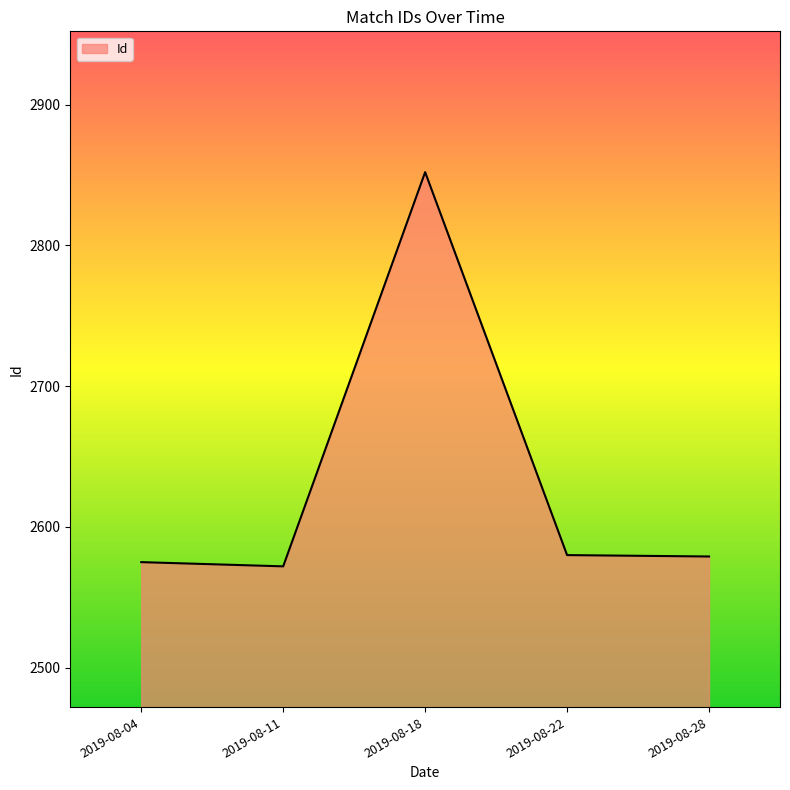

The value at 2019-08-04 is 2575. True or false?

True